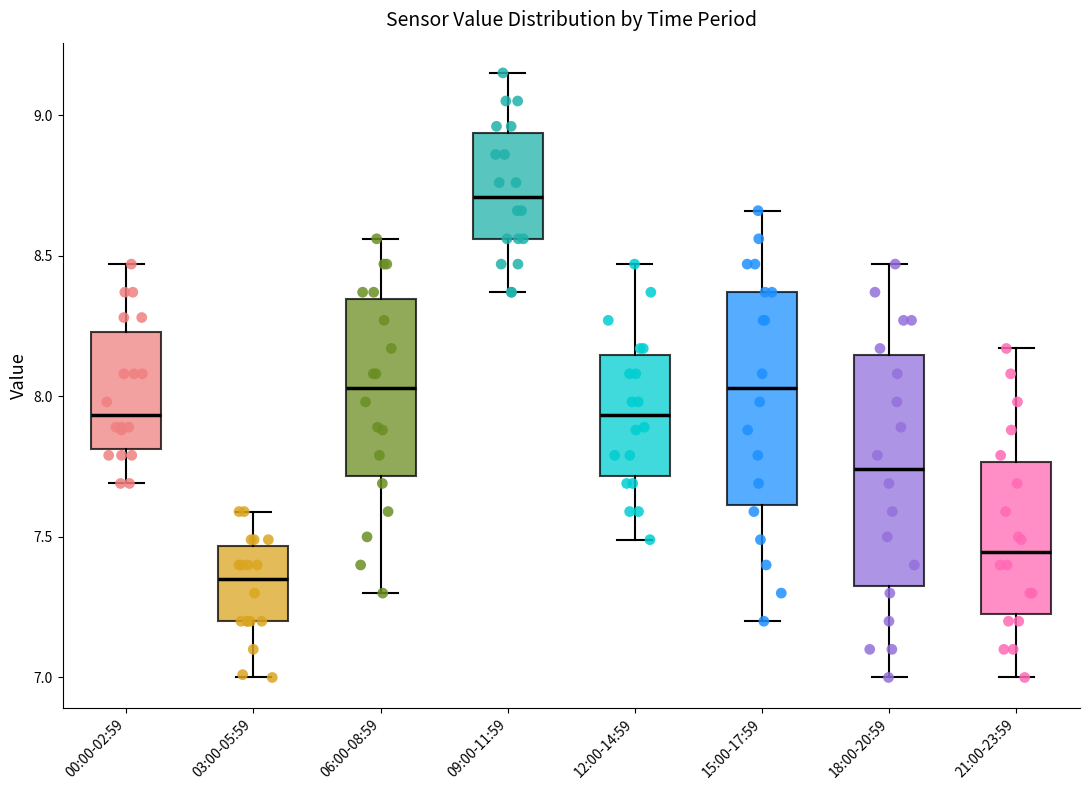

Where is the upper edge of the box for 18:00-20:59 on the y-axis? The values are not printed on the chart, so give them approximately, as read against the axis.

8.15